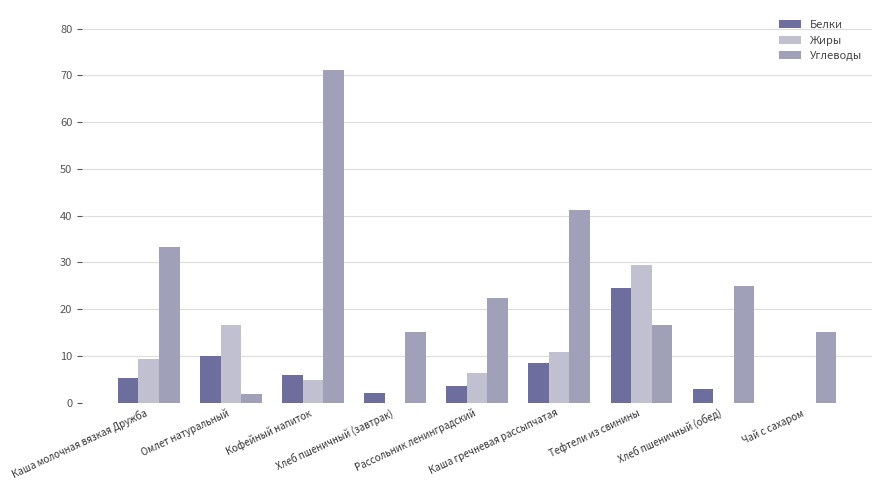

How many data points in Углеводы are above 22?

5